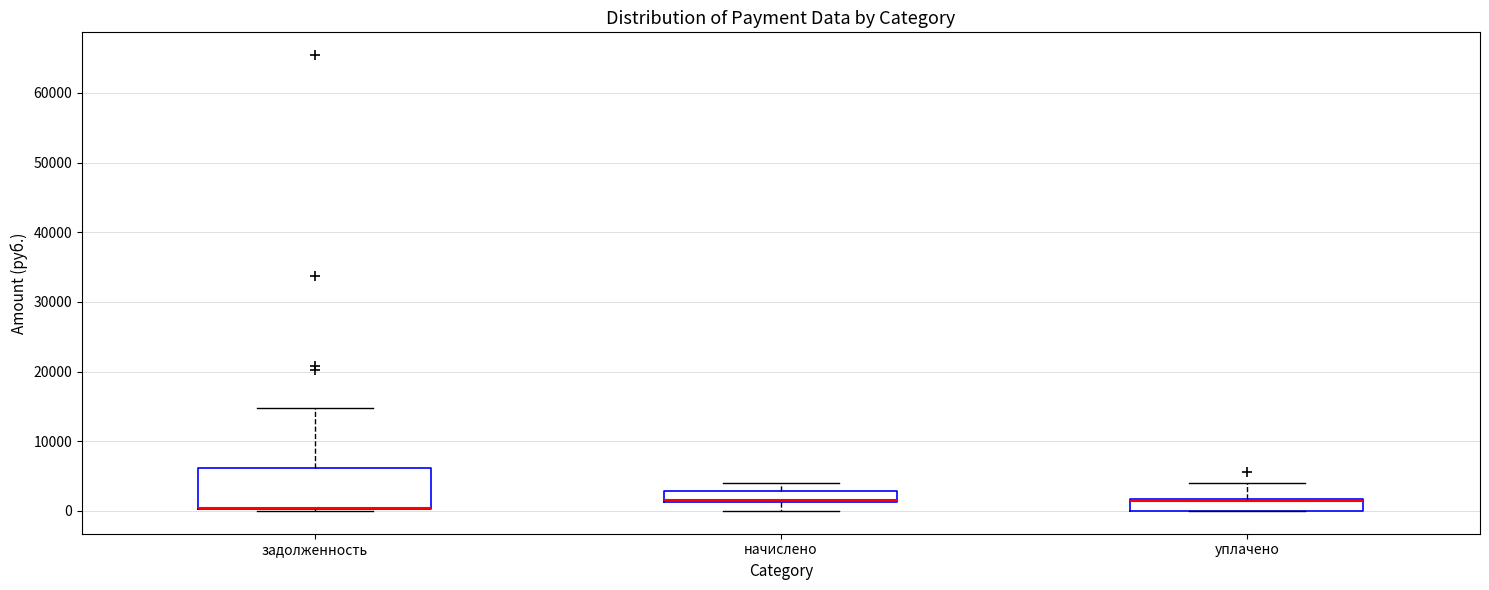

Which box is the tallest, from its lower edge to its upper edge?

задолженность